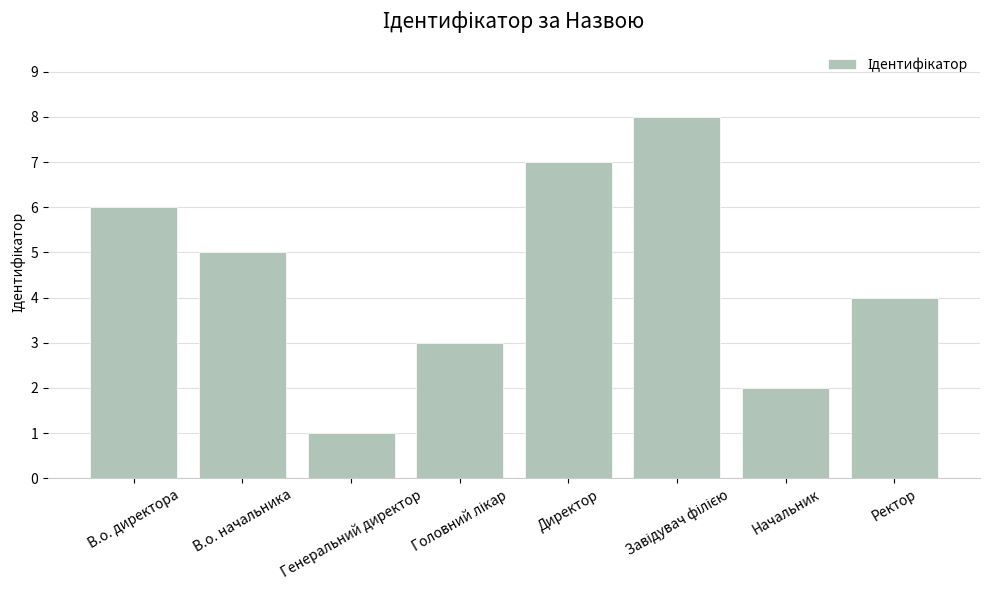

Count the values in the range 3 to 7.

5